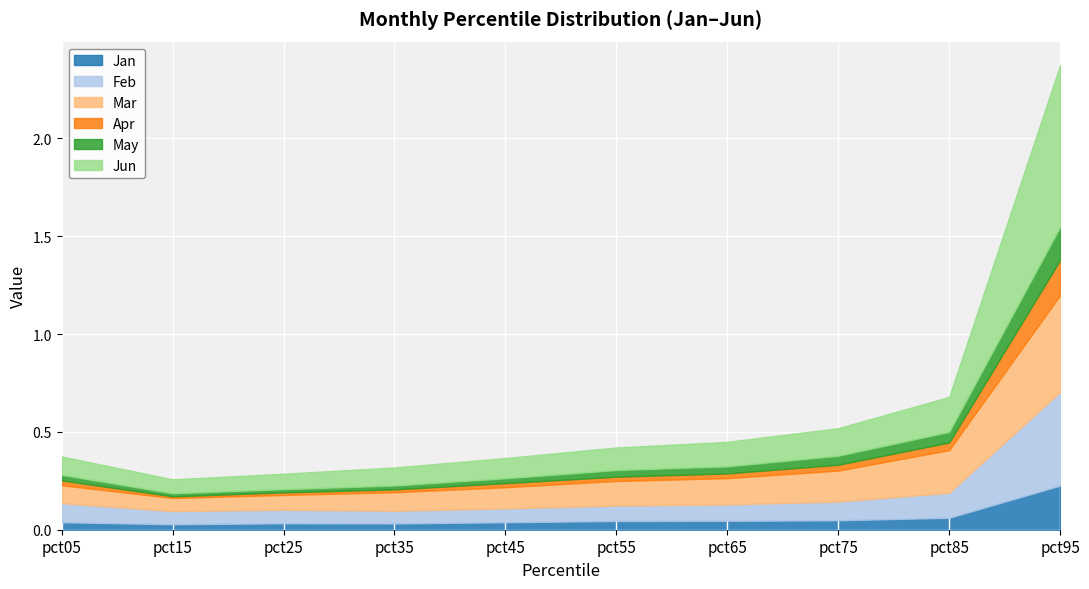

At pct95, list the series in order from largest to smallest.

Jun, Mar, Feb, Jan, Apr, May